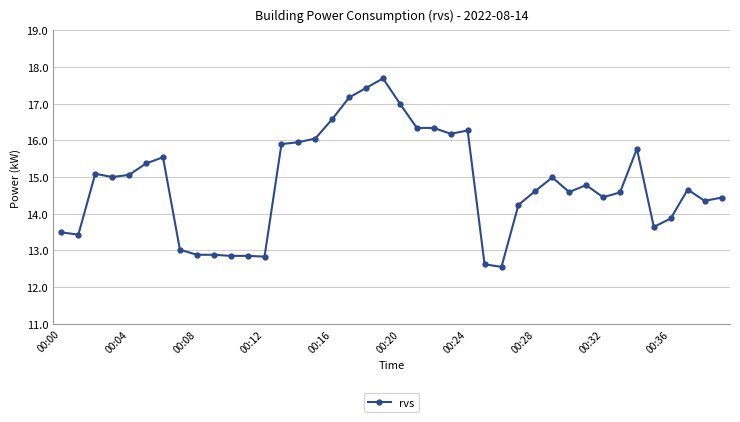

What is the difference between the maximum and minimum values?

5.1